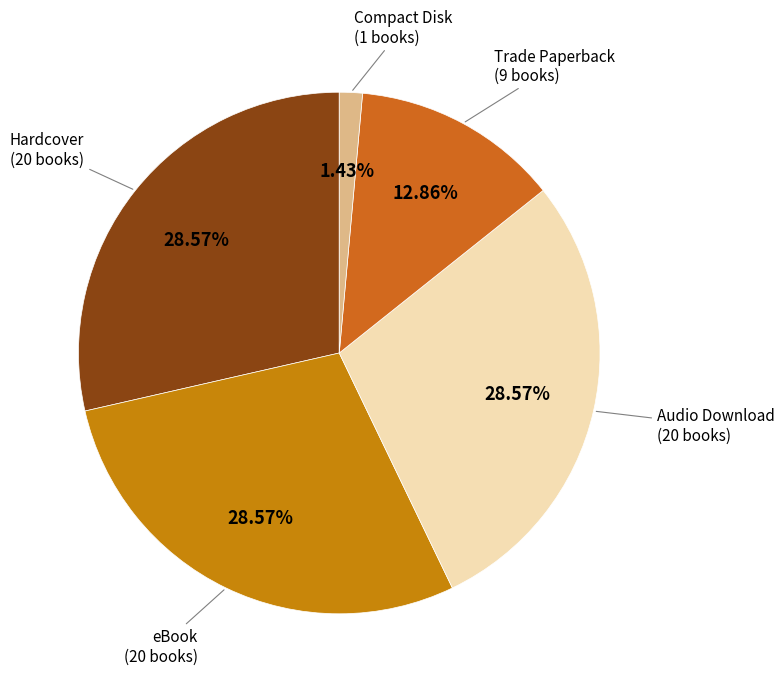

What percentage do Hardcover and eBook together represent?

57.1%